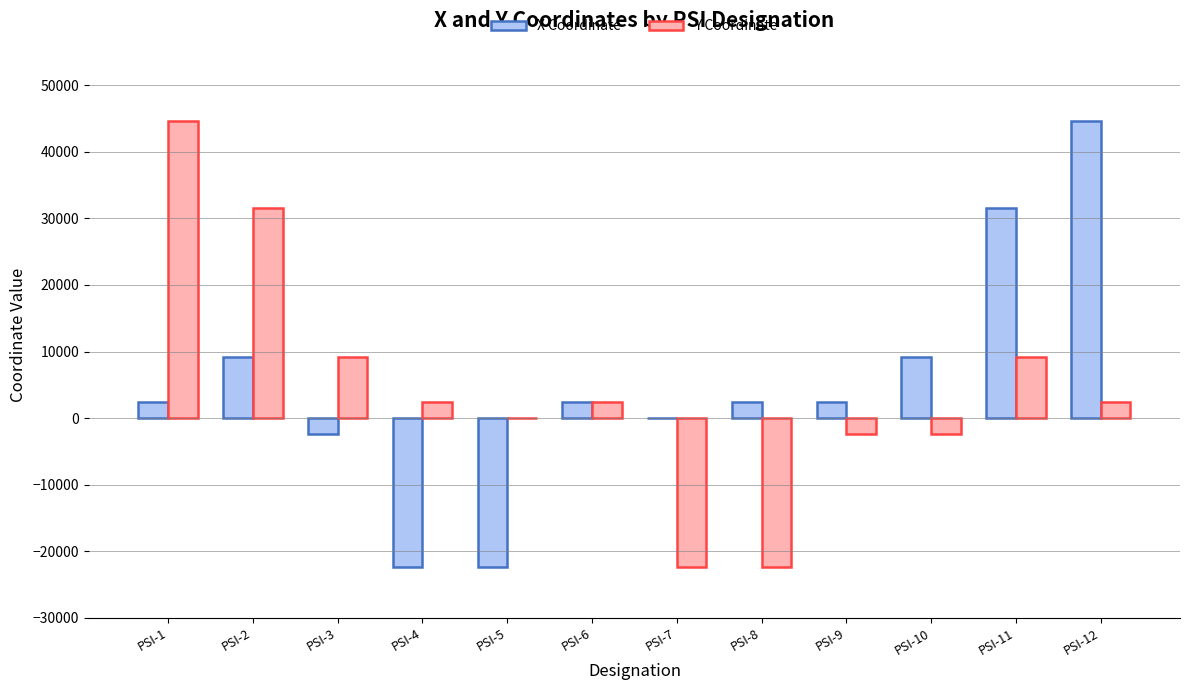

The value of Y Coordinate at PSI-1 is 75511.2. True or false?

False